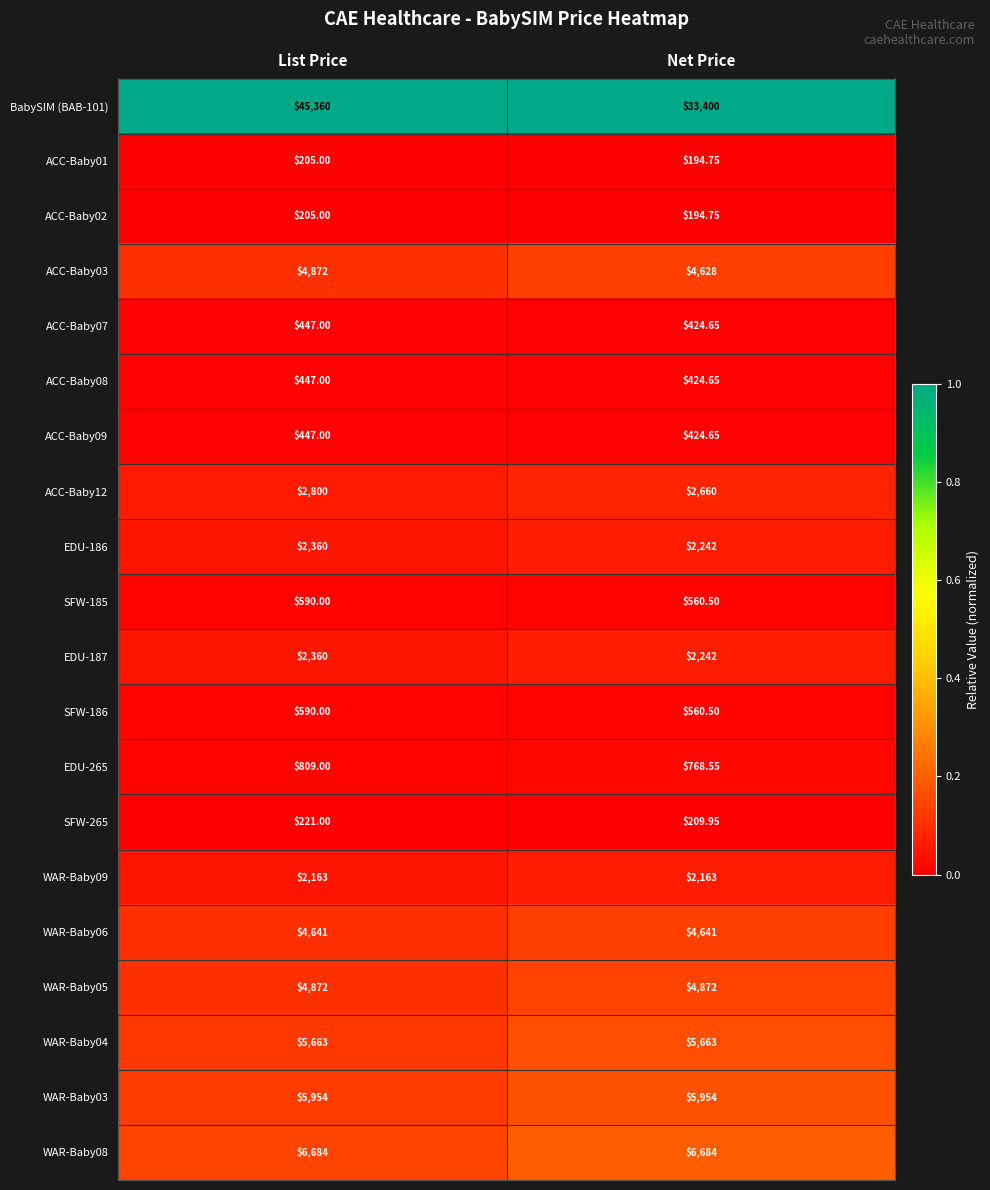

List the labels in order of EDU-265 value, largest first.

List Price, Net Price